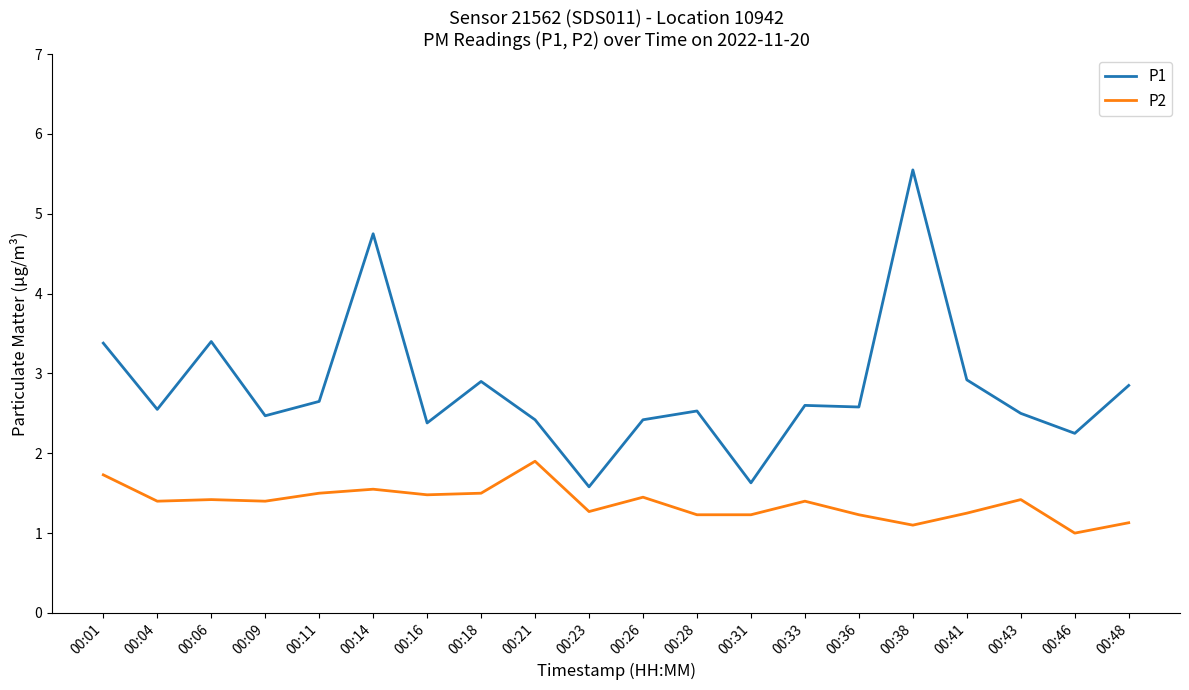

The P2 series shows 2.3 at 00:26. True or false?

False